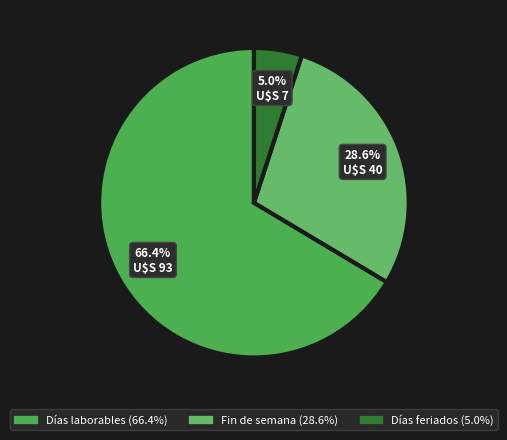

Rank the categories by value from lowest to highest.

Días feriados, Fin de semana, Días laborables